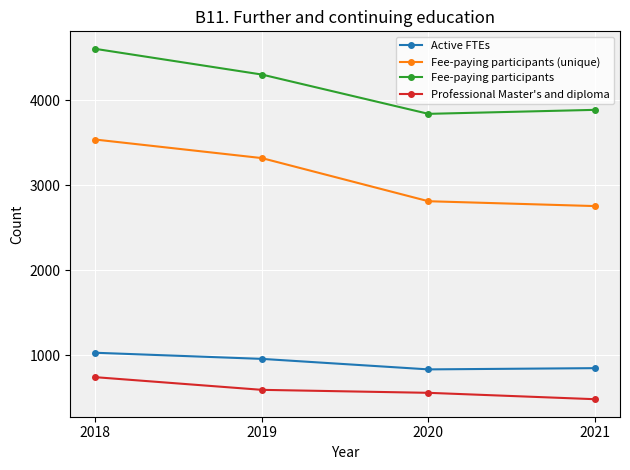

What is the value of the Fee-paying participants (unique) point at the 3rd from the left?

2811.0